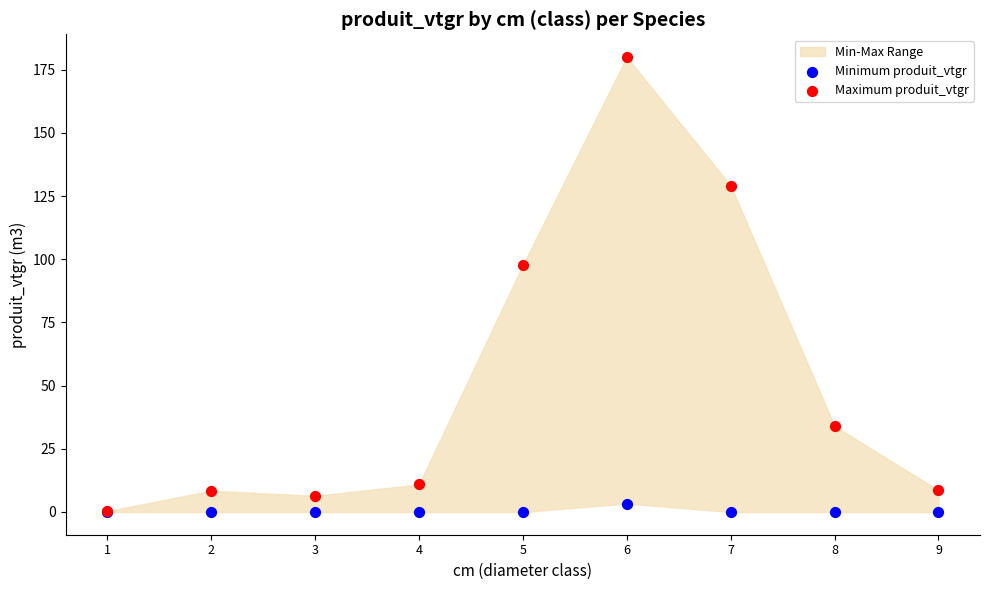

Across all series, what Y value is closest to 90?

97.8